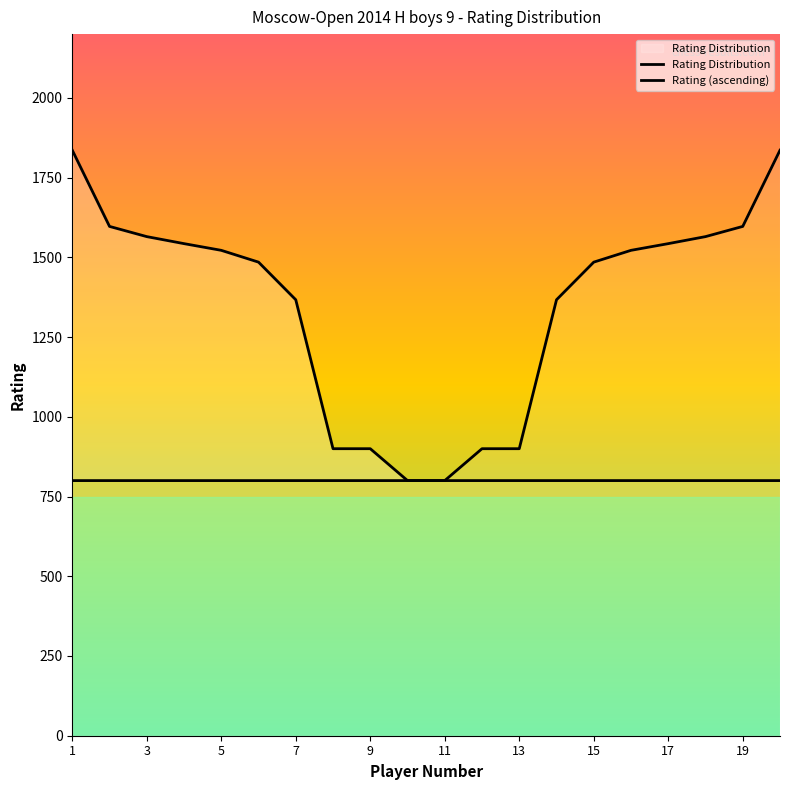

Rank the series at 19 from lowest to highest value.

Rating Distribution, Rating (ascending)